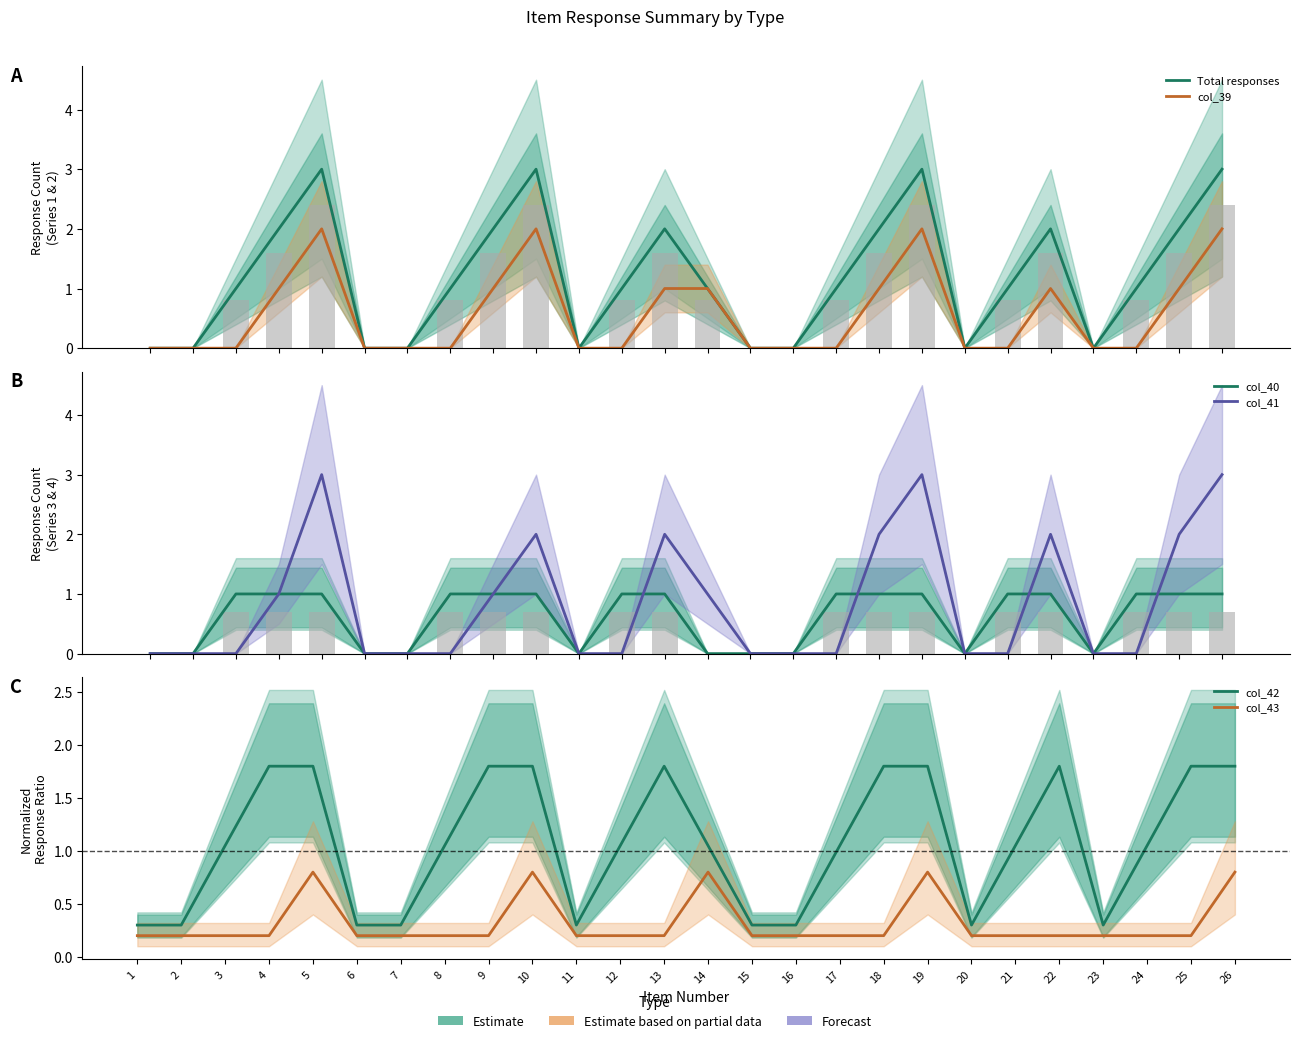

At which label is col_41 closest to 1?

4